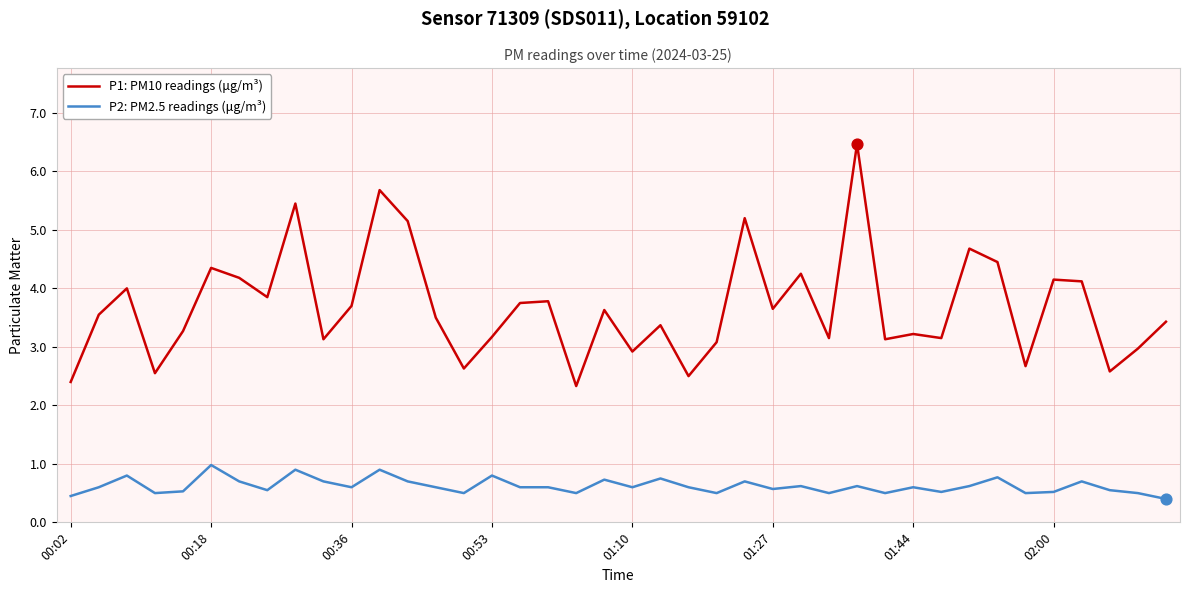

Which series has the largest range (max minus min)?

P1: PM10 readings (μg/m³)